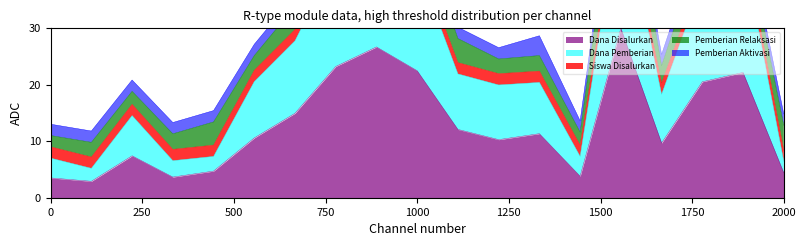

What is the maximum value for Dana Disalurkan?

30.0